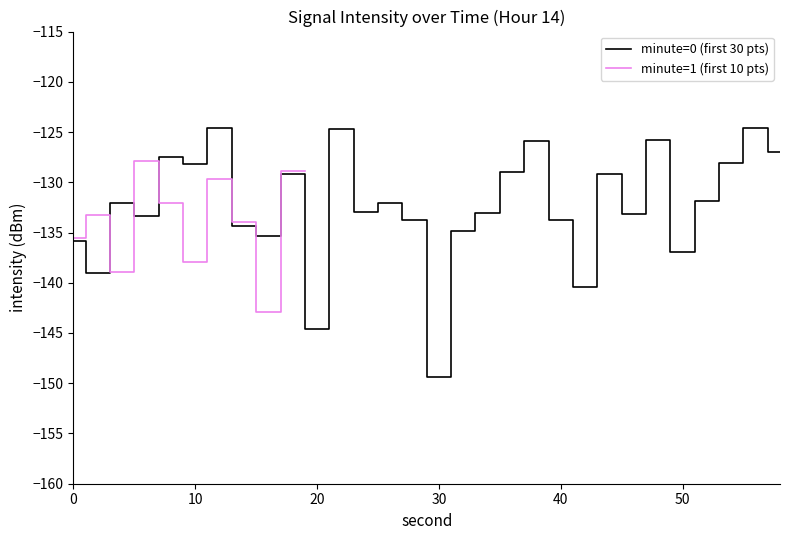

True or false: minute=1 (first 10 pts) and minute=0 (first 30 pts) intersect in this chart.

True